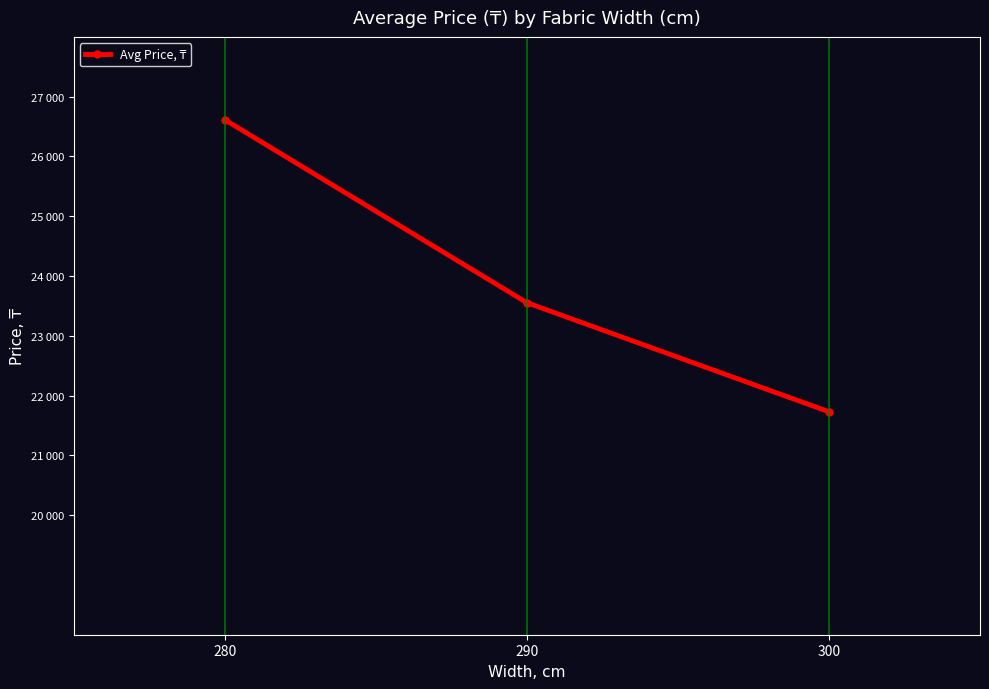

What is the sum of all values?

71897.6